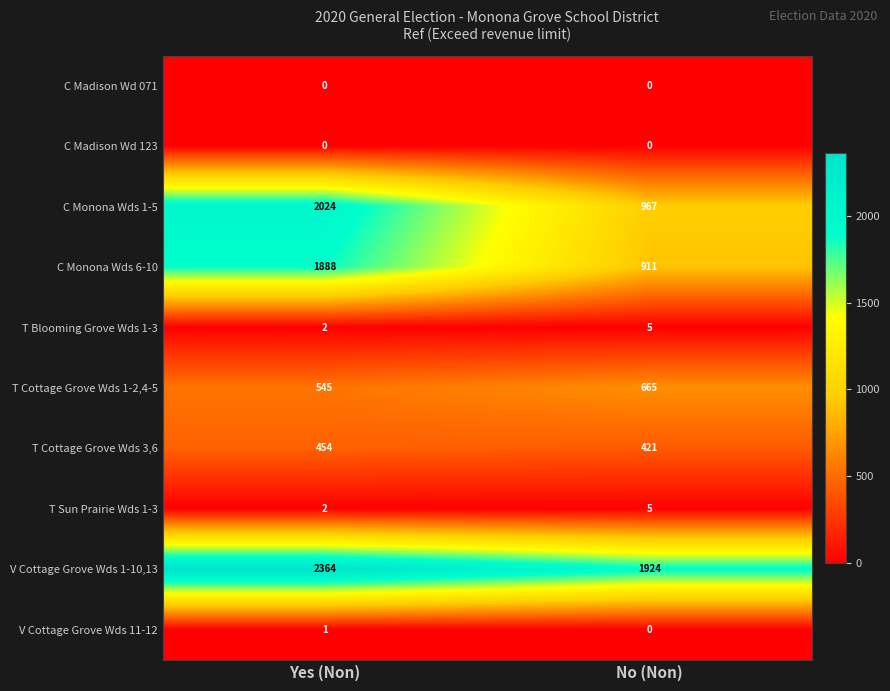

Which series has the largest range (max minus min)?

C Monona Wds 1-5